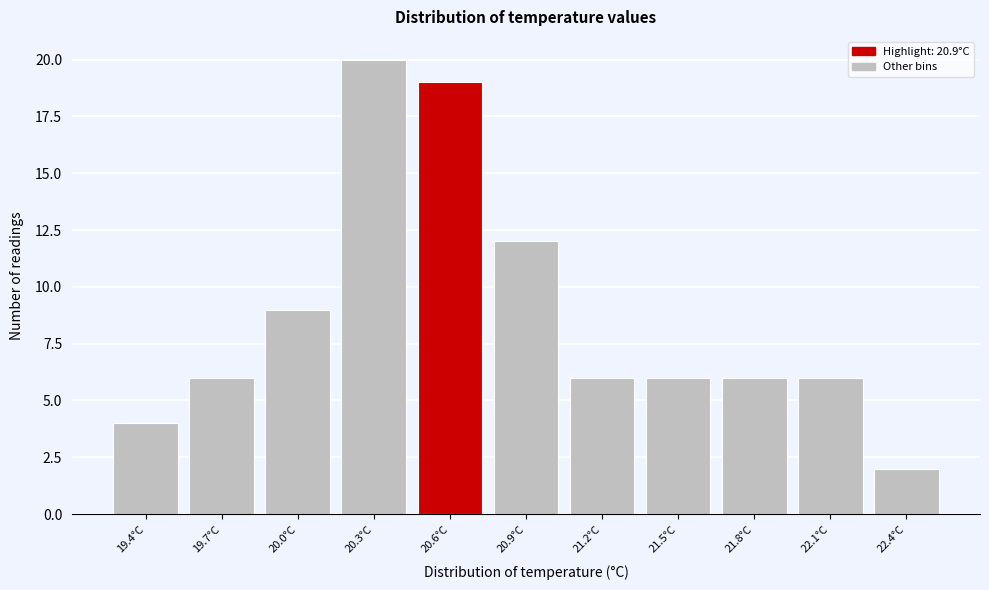

Reading left to right, list all the values displayed in this chart.

4	6	9	20	19	12	6	6	6	6	2